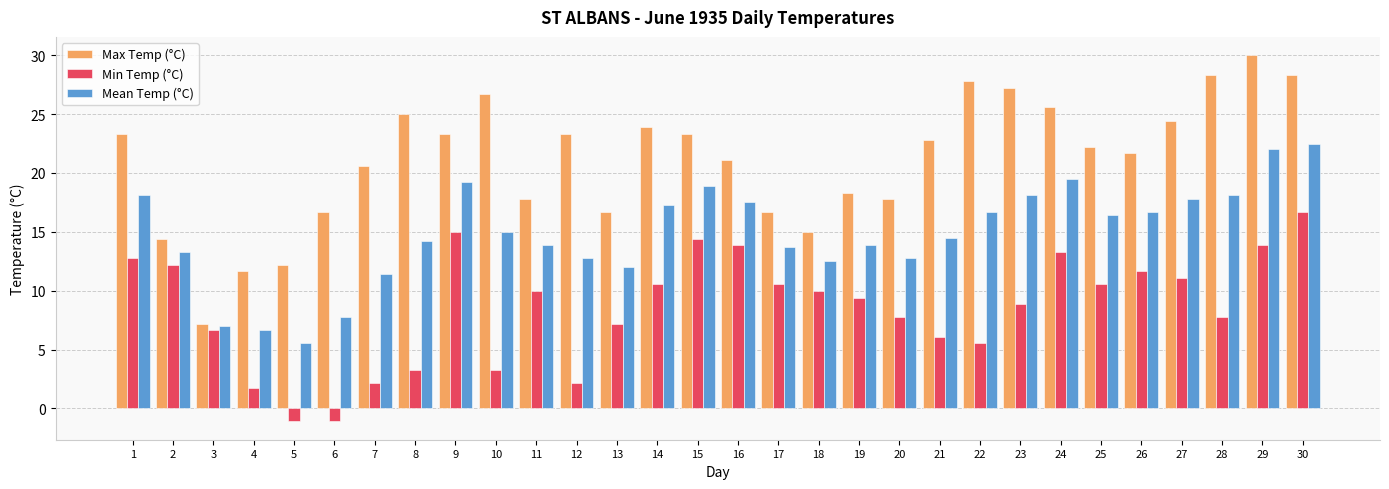

At which category is the sum across all series the highest?

30